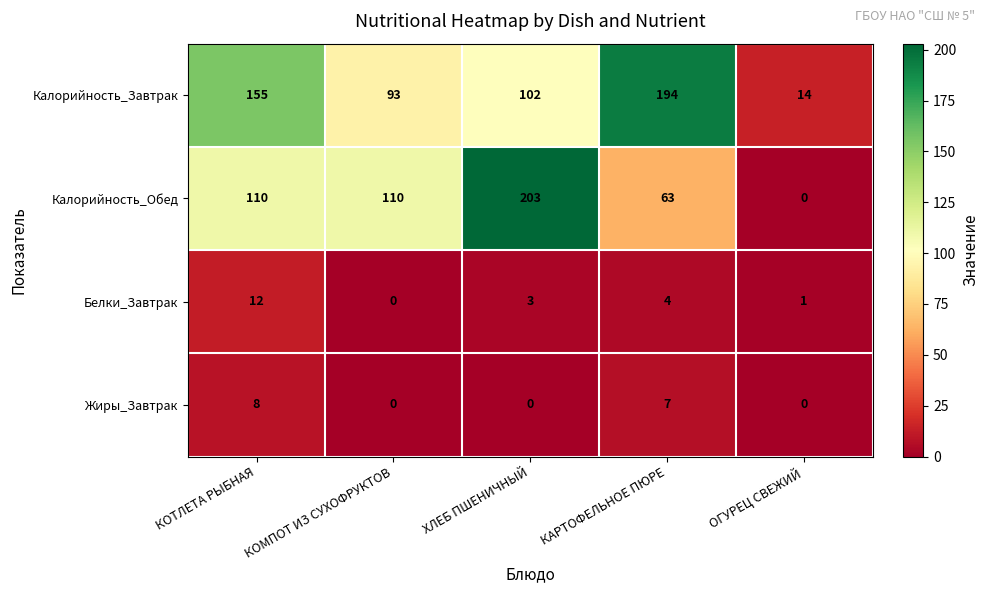

Reading left to right, transcribe all the data shown in this chart.

Калорийность_Завтрак: 155	93	102	194	14
Калорийность_Обед: 110	110	203	63	0
Белки_Завтрак: 12	0	3	4	1
Жиры_Завтрак: 8	0	0	7	0